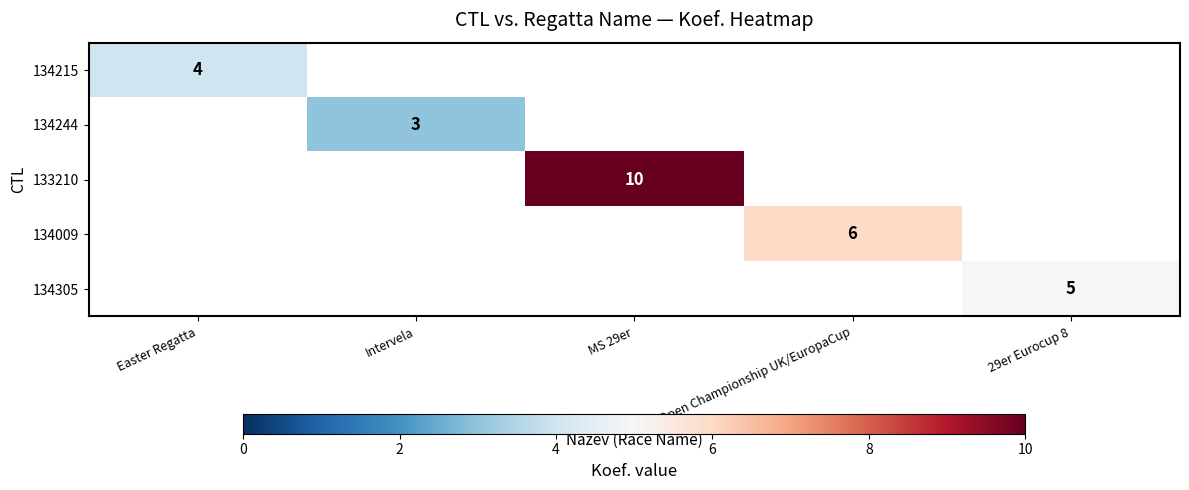

The 134305 series shows 5 at 29er Eurocup 8. True or false?

True